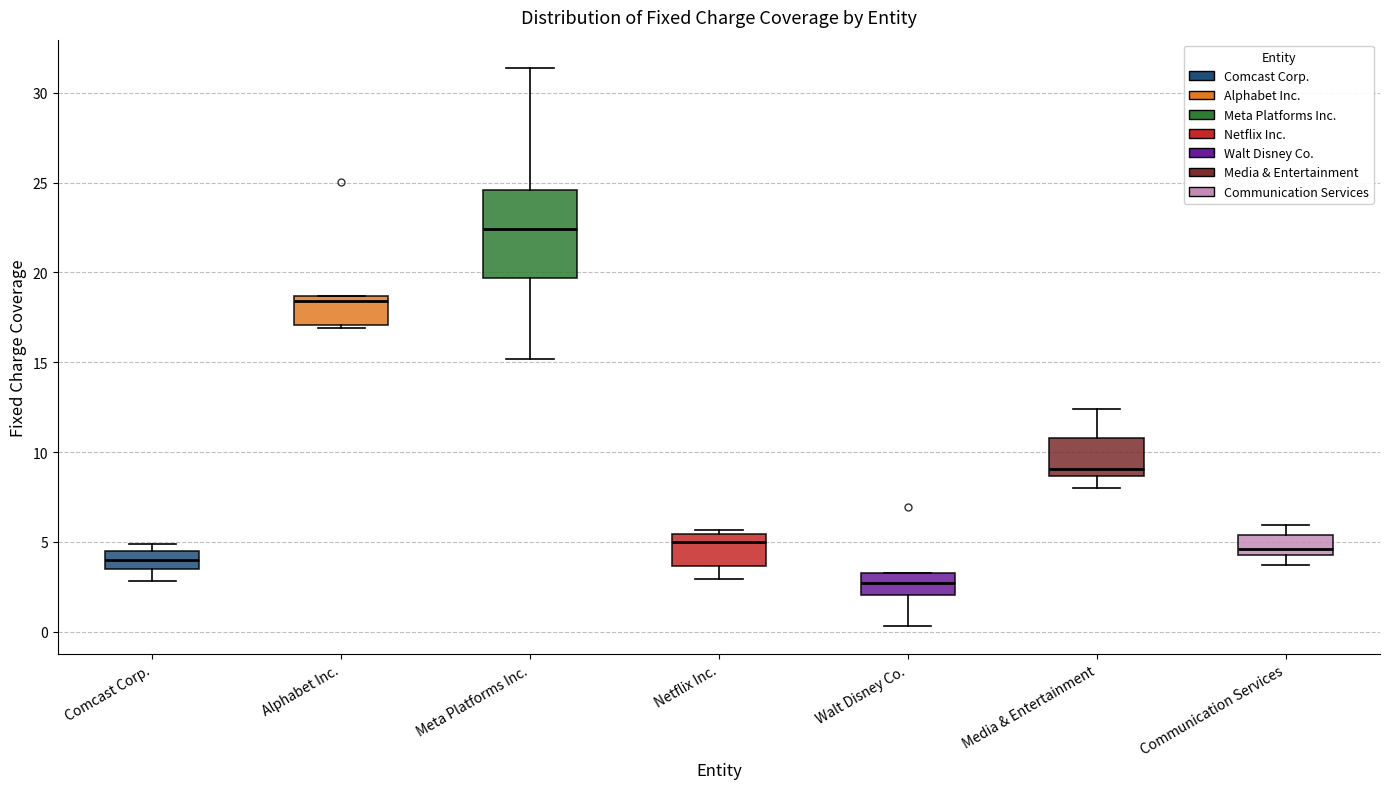

Reading left to right, transcribe this box plot: for each box, give where its median line is, the range the box spans, and where its two whiskers end, as read against the y-axis. The values are not printed on the chart, so give them approximately, as read against the axis.

Comcast Corp.: median 4.0, box 3.5 to 4.5, whiskers 3.0 to 5.0
Alphabet Inc.: median 18.5 (just below the box's upper edge), box 17.0 to 18.5, whiskers 17.0 (just below the box's lower edge) to 18.5
Meta Platforms Inc.: median 22.5, box 19.5 to 24.5, whiskers 15.0 to 31.5
Netflix Inc.: median 5.0, box 3.5 to 5.5, whiskers 3.0 to 5.5 (just above the box's upper edge)
Walt Disney Co.: median 2.5, box 2.0 to 3.5, whiskers 0.5 to 3.5
Media & Entertainment: median 9.0, box 8.5 to 11.0, whiskers 8.0 to 12.5
Communication Services: median 4.5 (just above the box's lower edge), box 4.5 to 5.5, whiskers 3.5 to 6.0